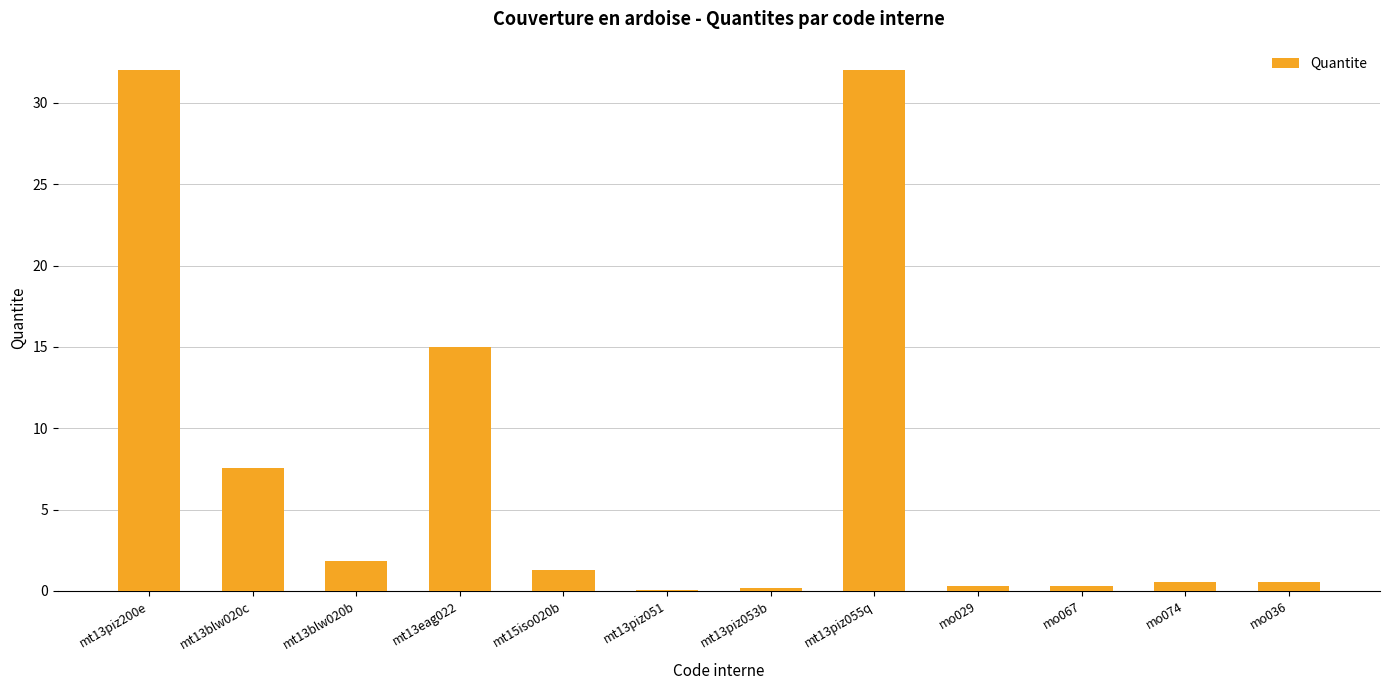

What is the sum of the values at mt13piz200e and mo029?

32.3